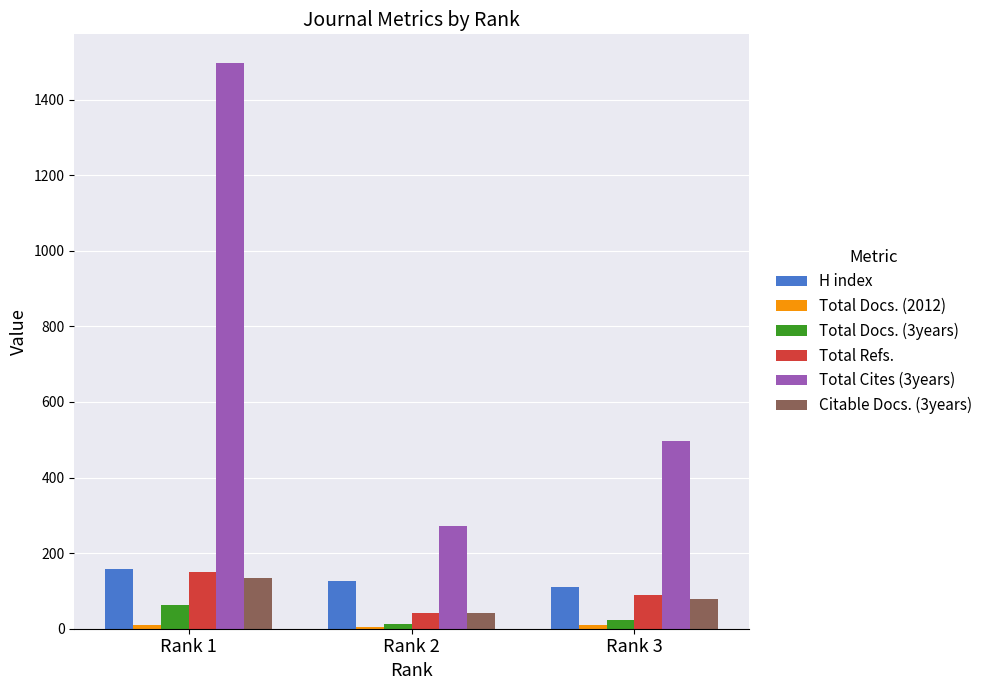

Are the bars horizontal?

No